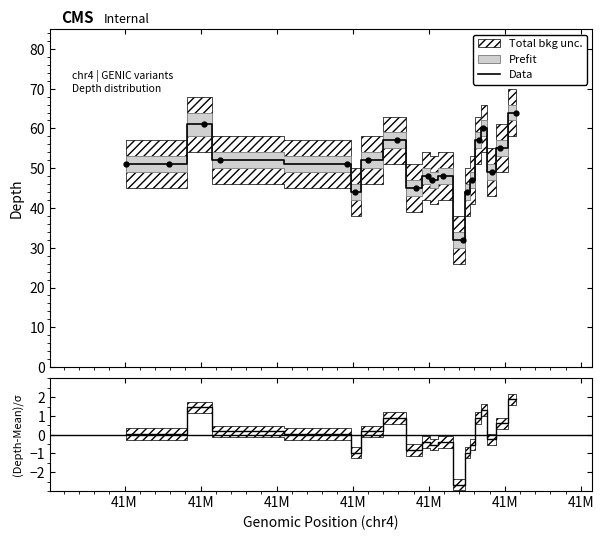

What is the highest value of the Data series?

64